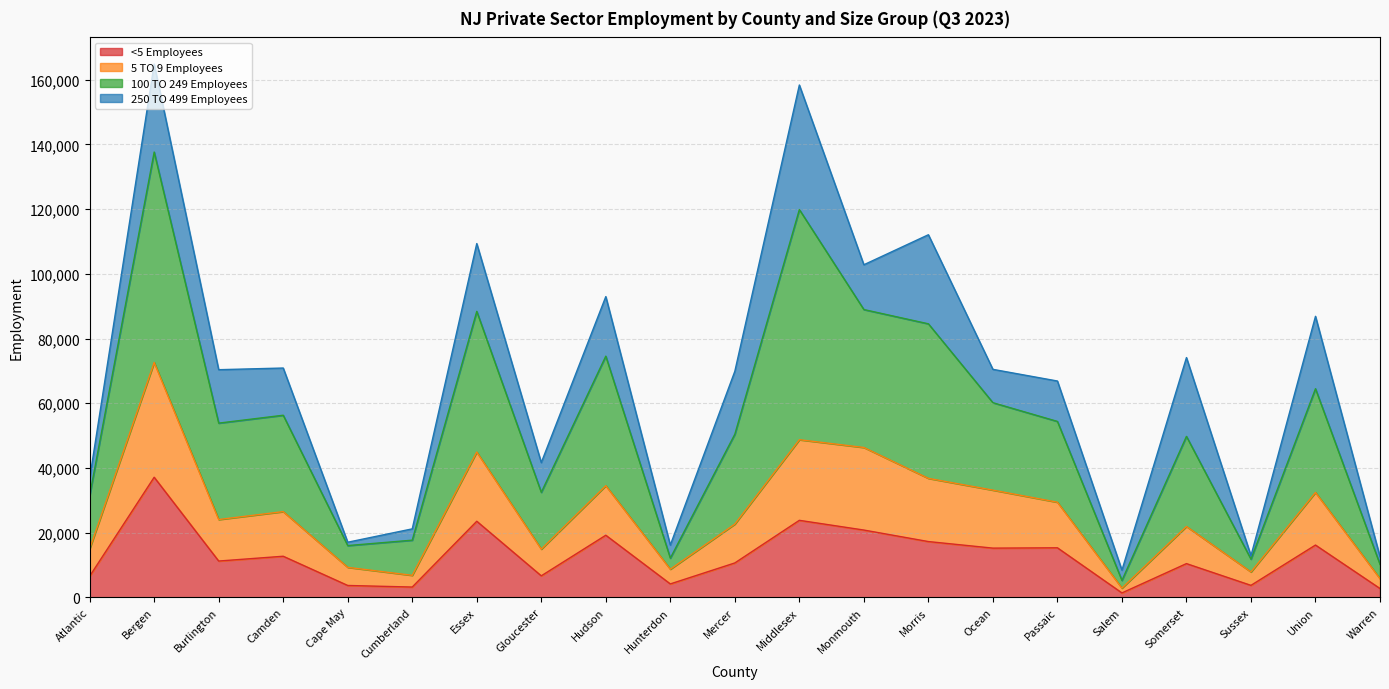

Is it true that <5 Employees equals 3668 at Sussex?

True